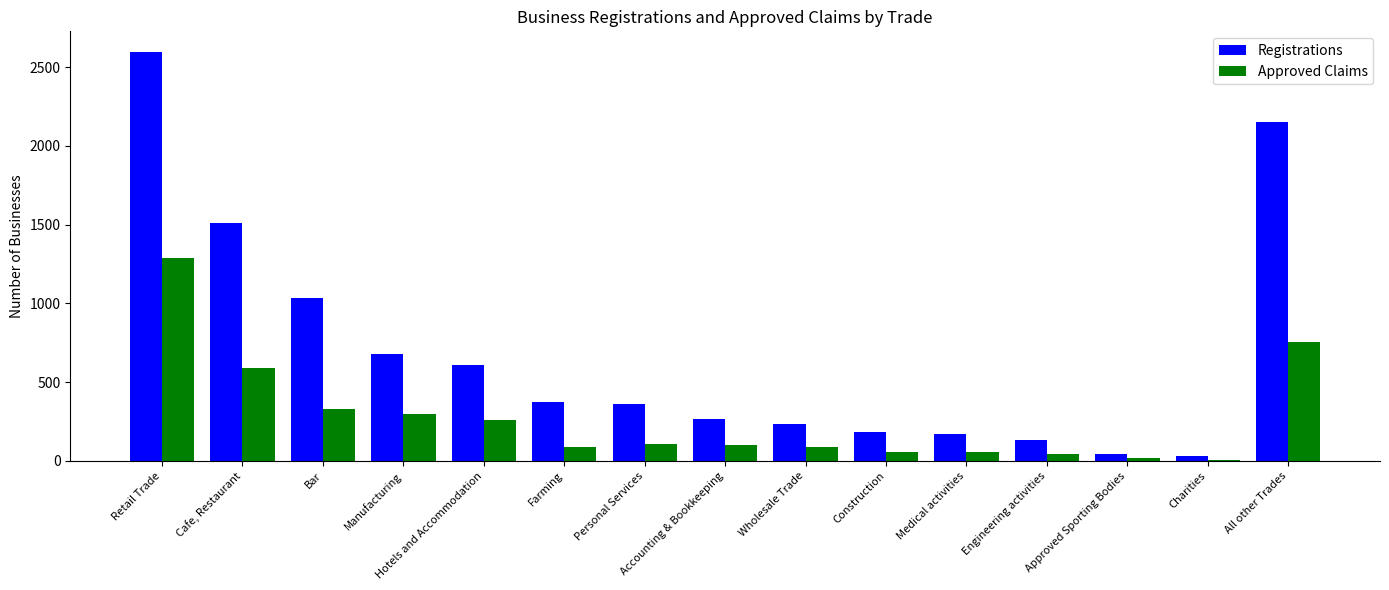

How many categories are shown in the chart?

15